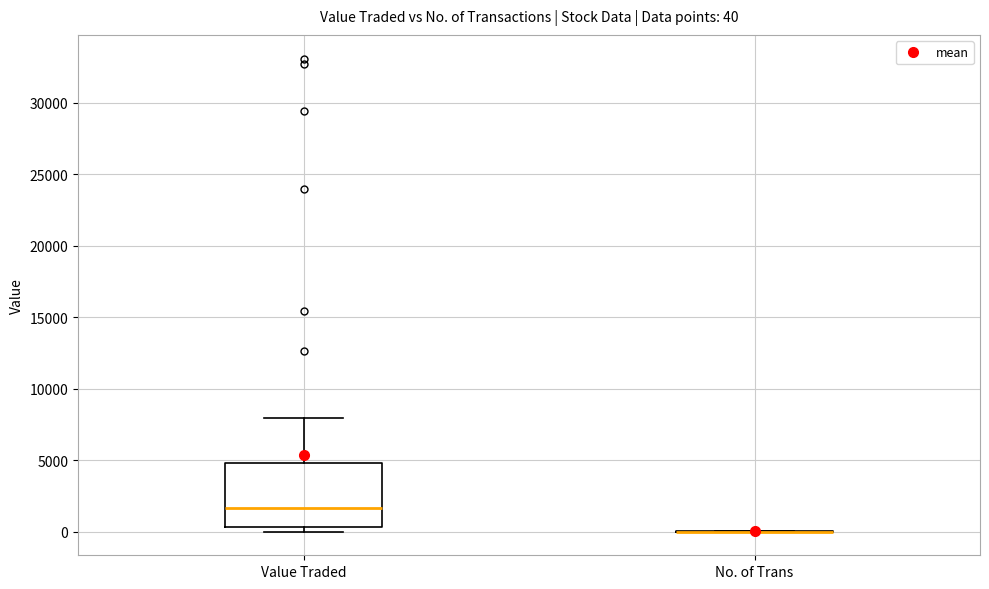

Comparing the boxes themselves (not the whiskers), which one is the tallest?

Value Traded